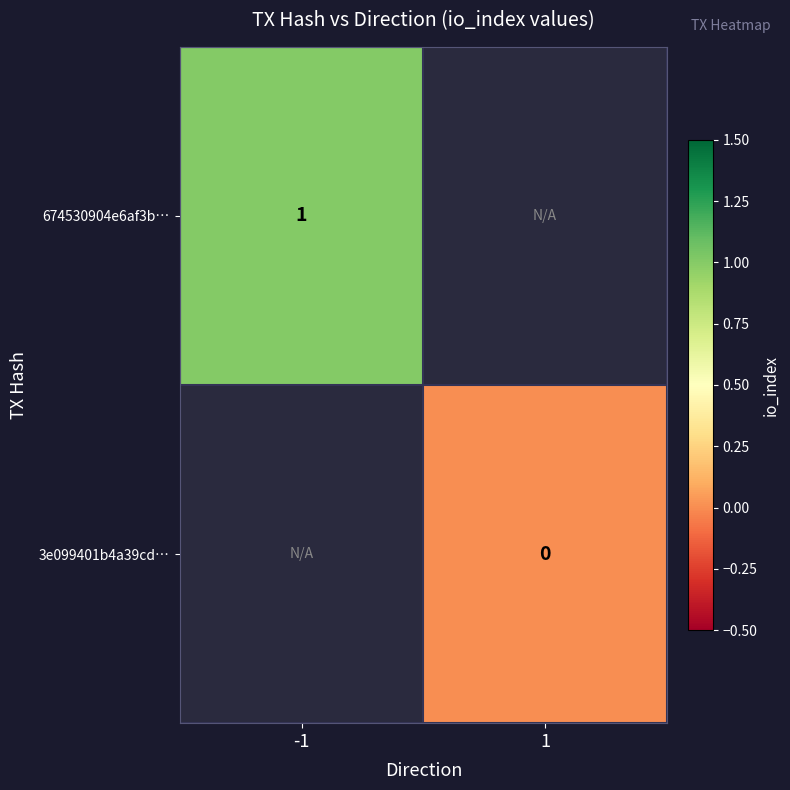

True or false: 674530904e6af3b… has a value of 0 at -1.

False